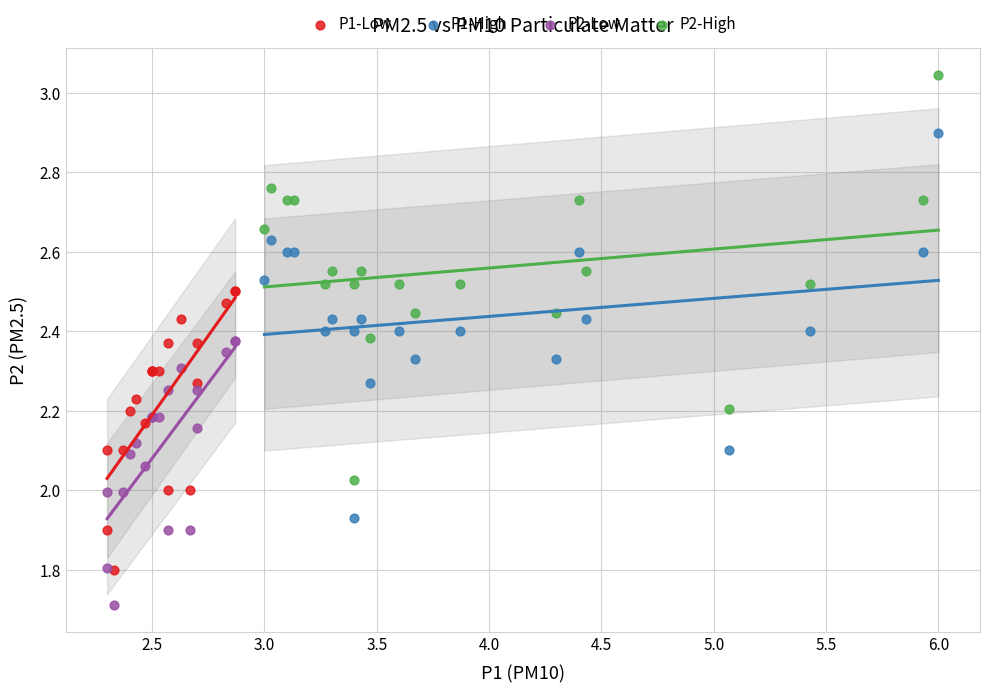

Which series contains the highest Y value?

P2-High